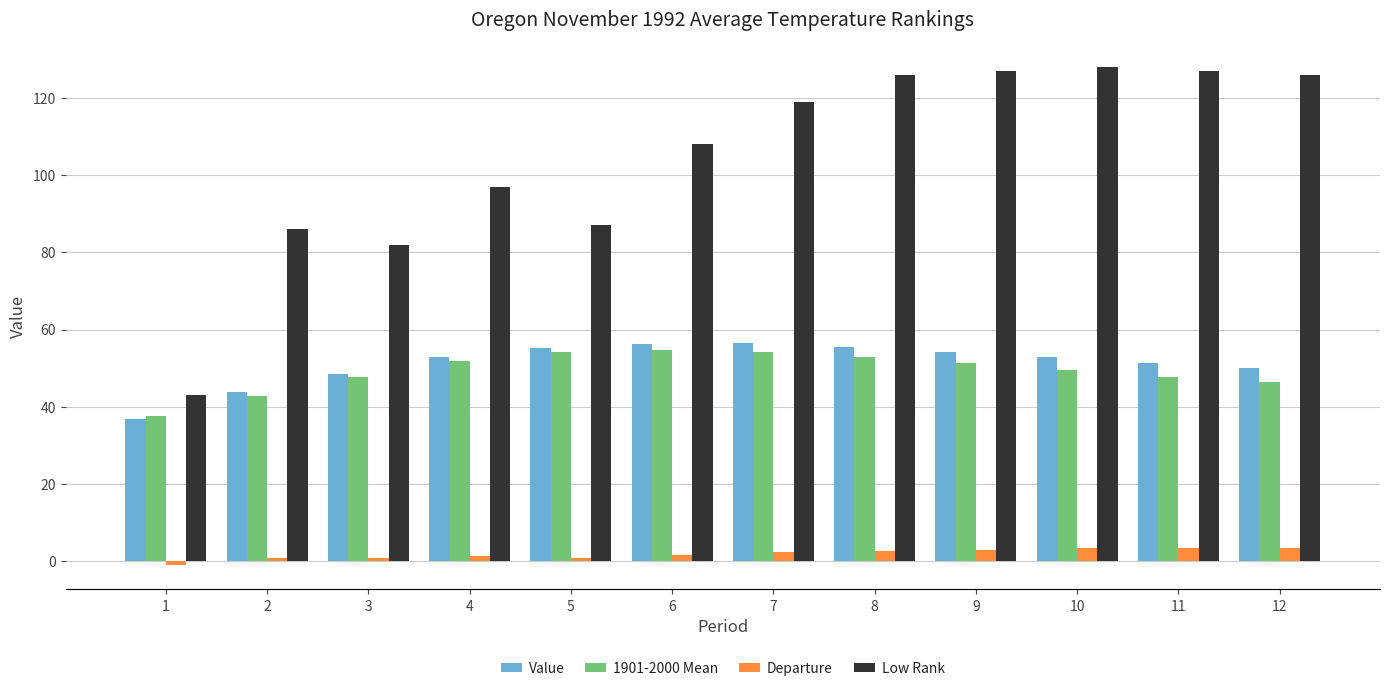

What is the value of the 1901-2000 Mean bar at the 10th from the left?

49.6